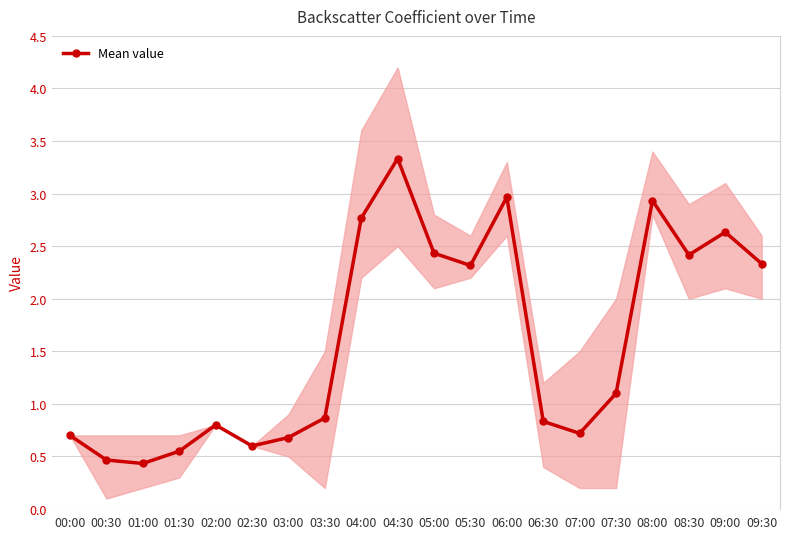

Reading left to right, transcribe all the data shown in this chart.

0.7	0.5	0.4	0.5	0.8	0.6	0.7	0.9	2.8	3.3	2.4	2.3	3.0	0.8	0.7	1.1	2.9	2.4	2.6	2.3